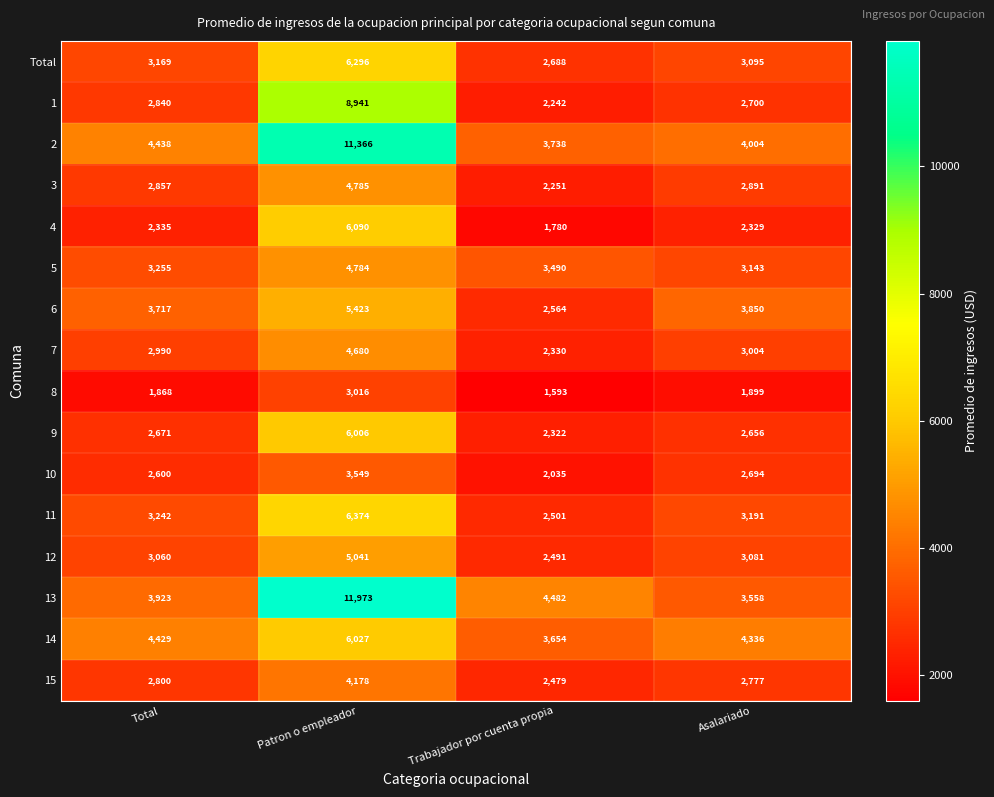

What is the difference between the maximum and second lowest values in the 8 series?

1148